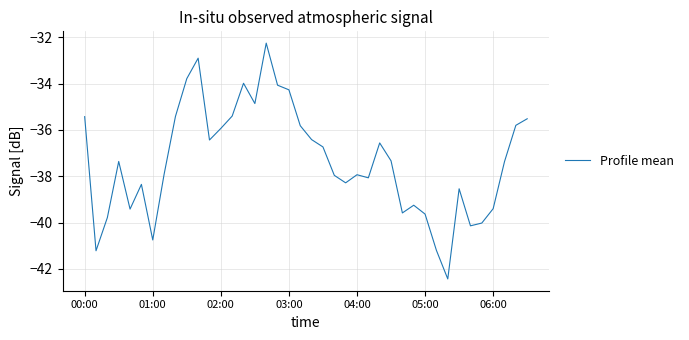

True or false: there are more than 2 points higher than both neighbors.

True